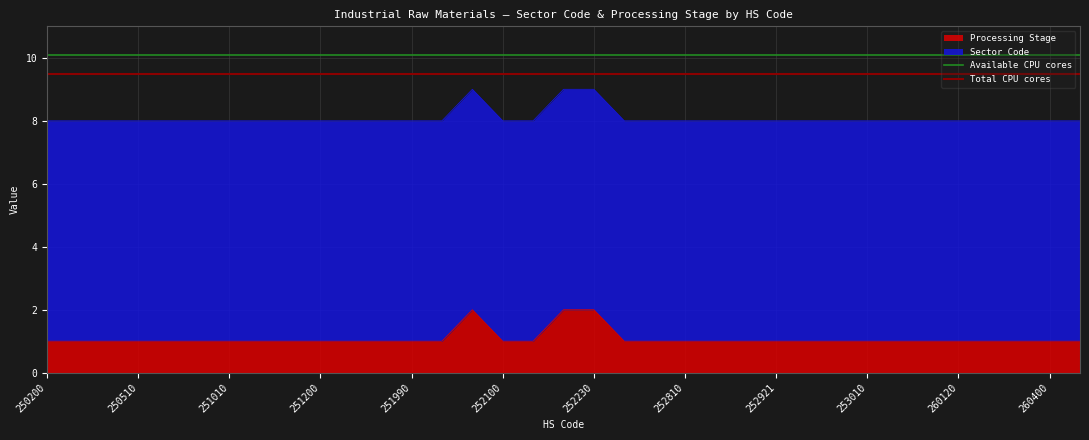

The value of Available CPU cores at 250200 is 10.1. True or false?

True